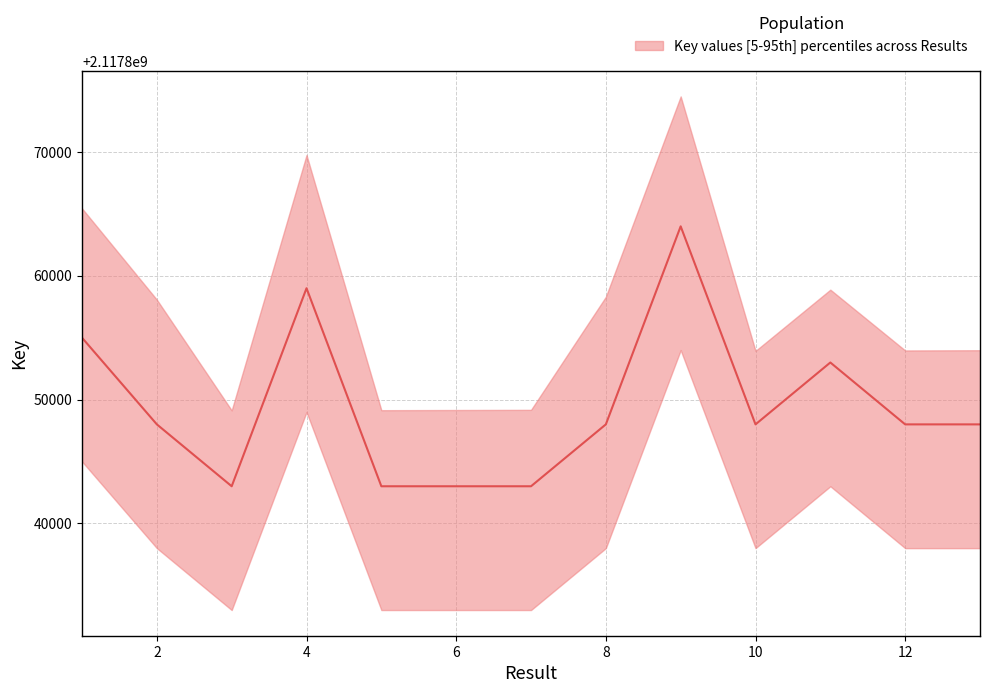

The value of median at 2 is 3410823191. True or false?

False